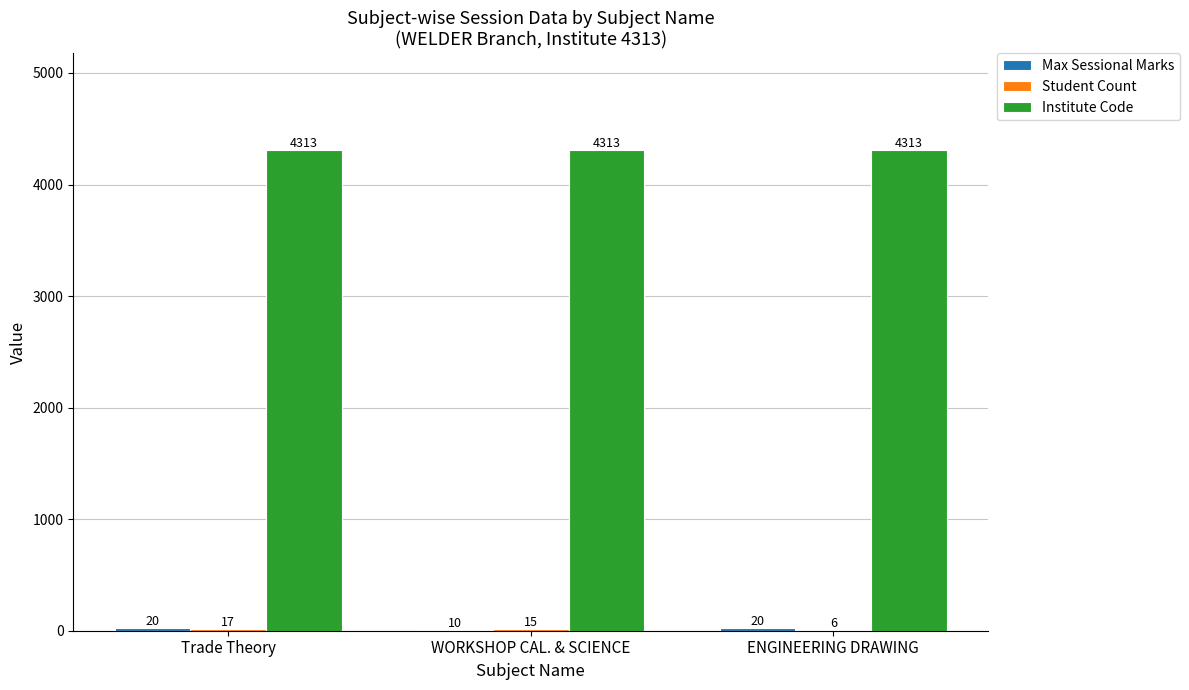

What is the approximate value of Institute Code at Trade Theory?

4313